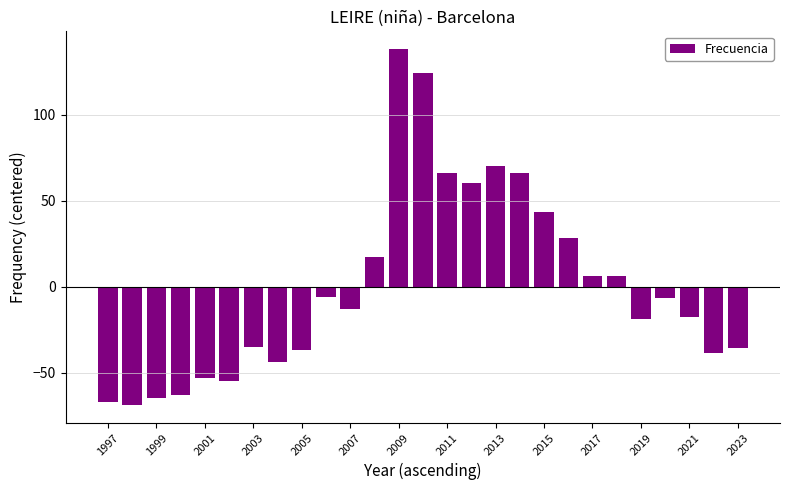

How many data points are less than -12?

14